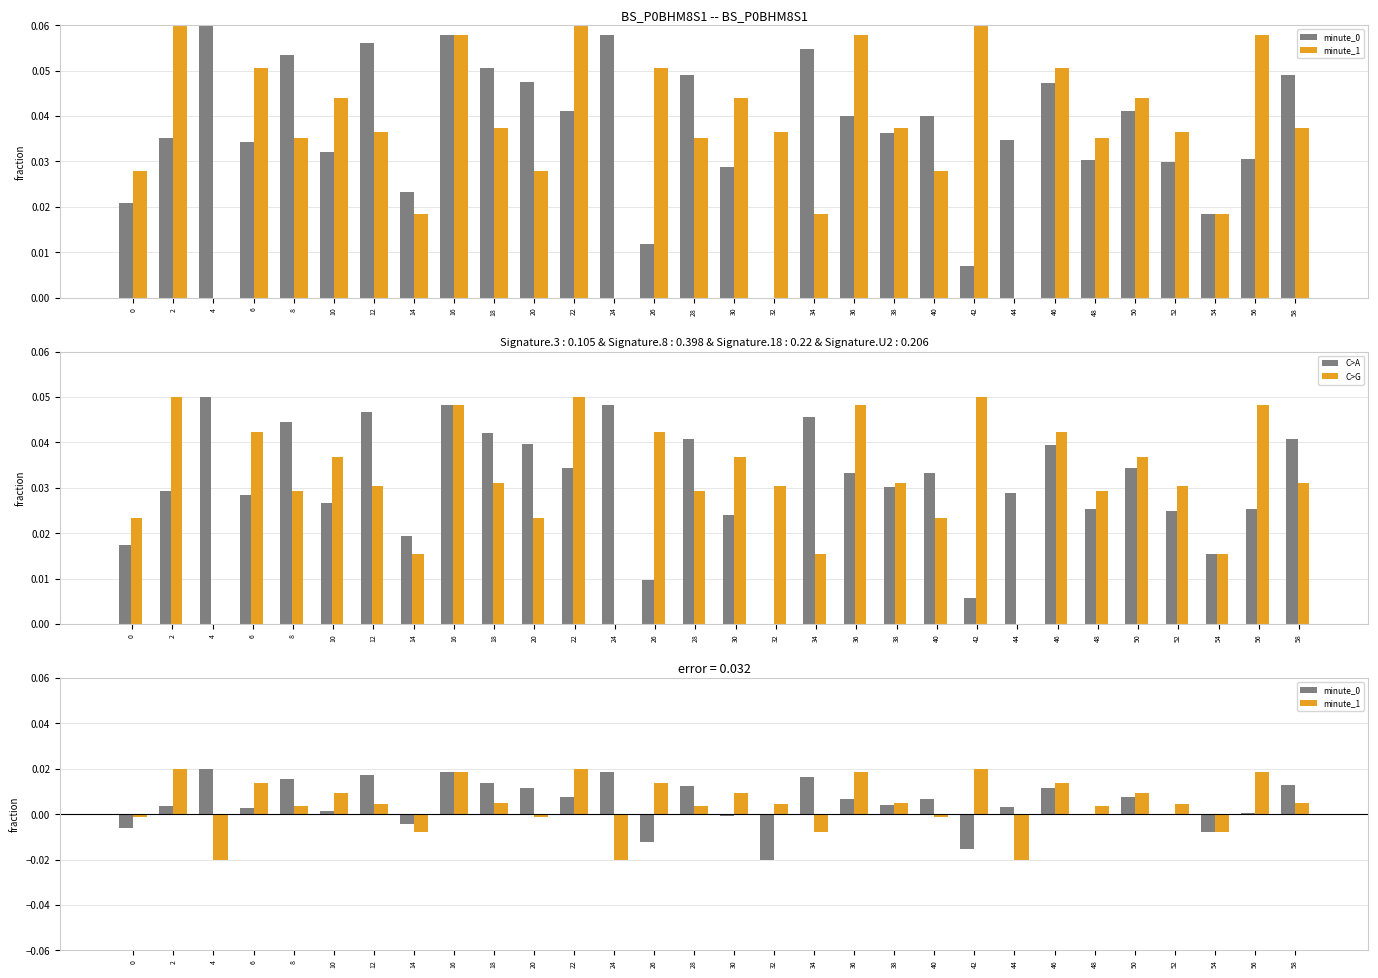

Does the chart contain stacked bars?

No